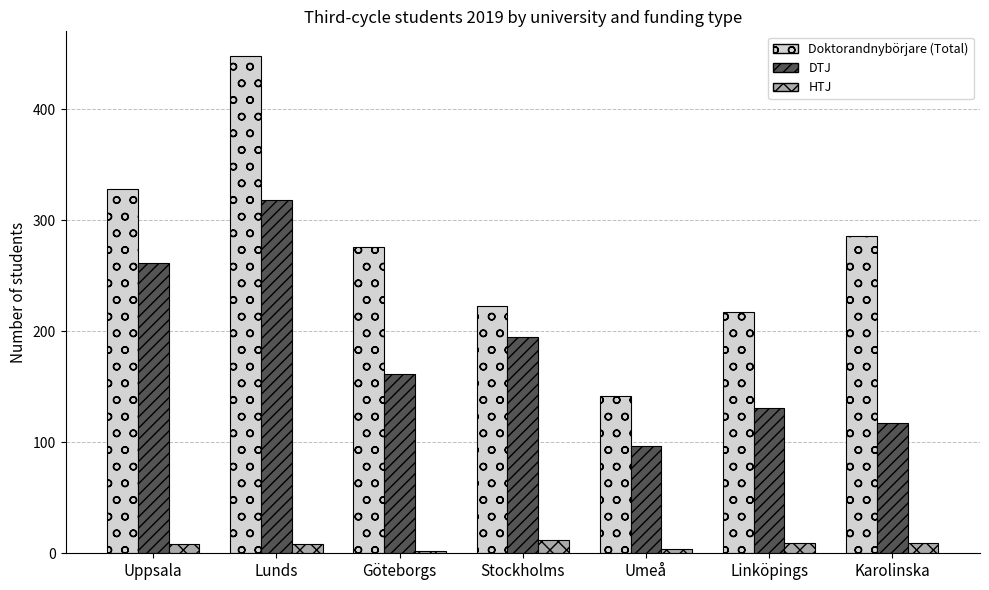

How many bars are there in total?

21